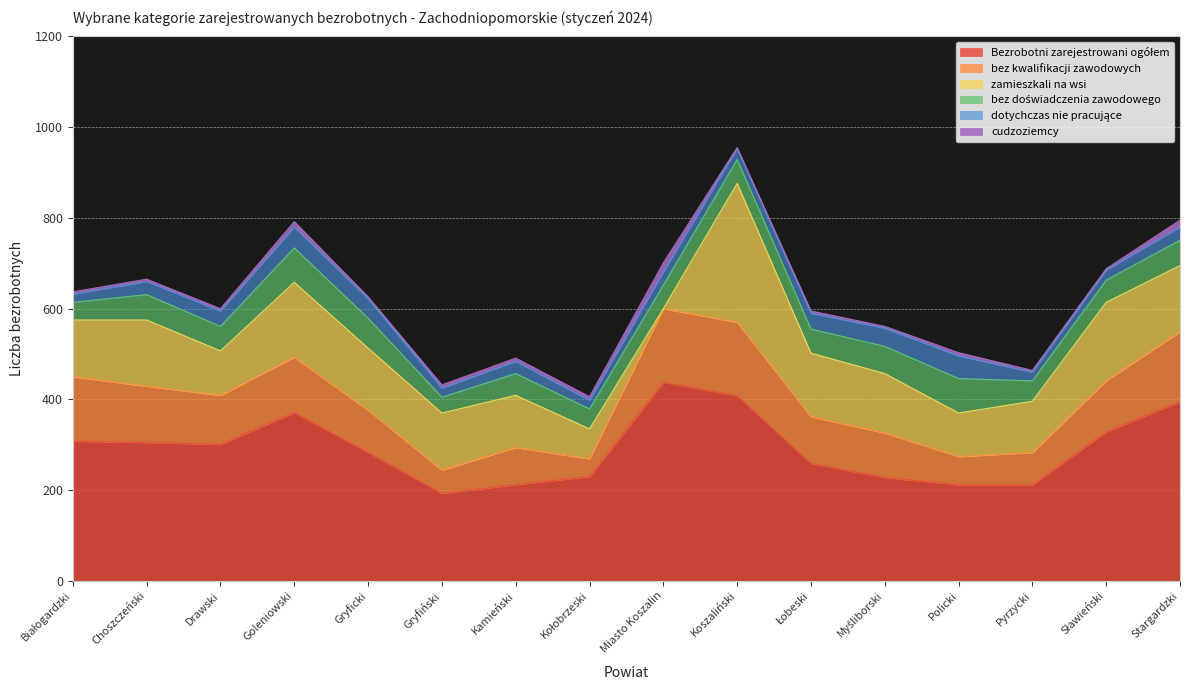

What is the label of the 8th point from the left?

Kołobrzeski